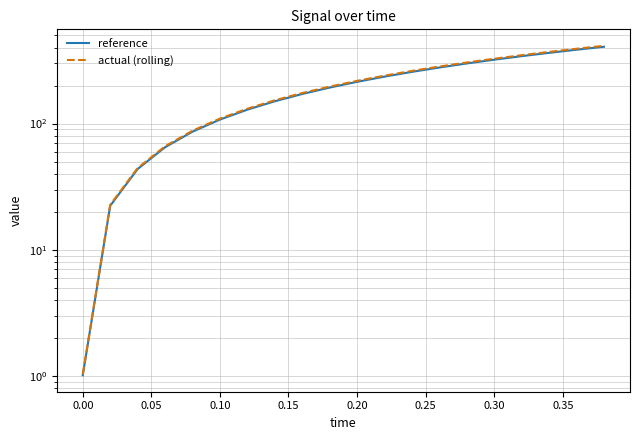

What are all the series names shown in the legend?

reference, actual (rolling)